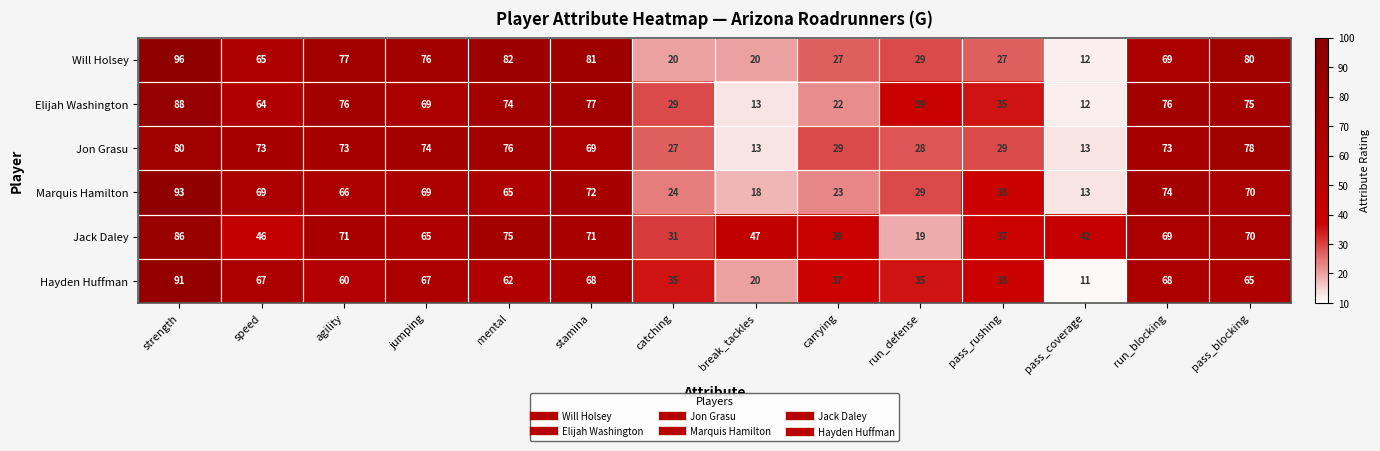

Which series has the widest spread of values?

Will Holsey